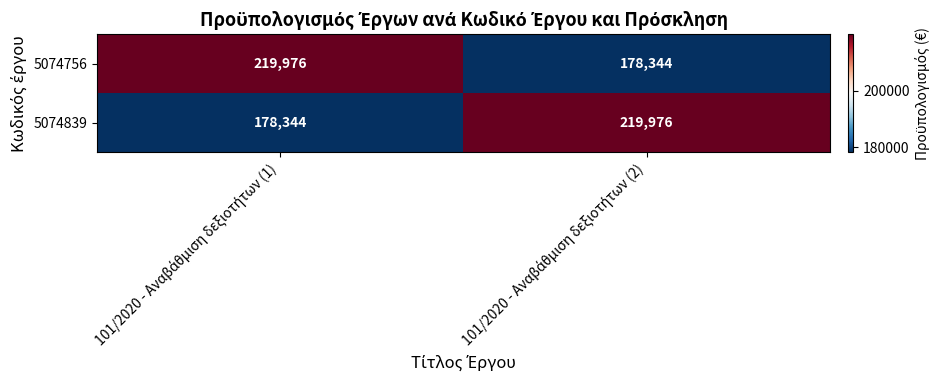

What is the smallest value displayed?

178344